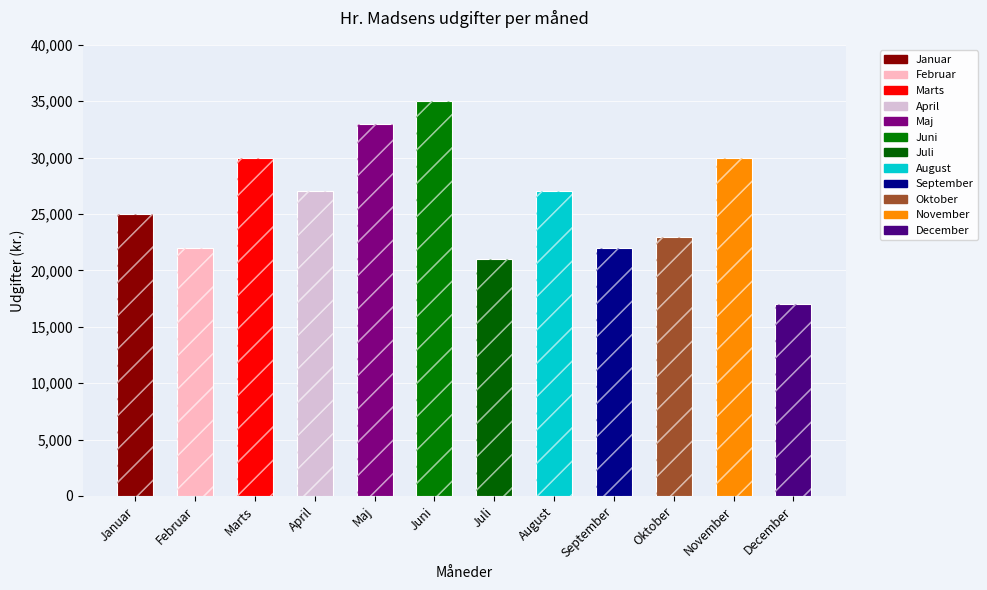

How many series are shown in this chart?

1